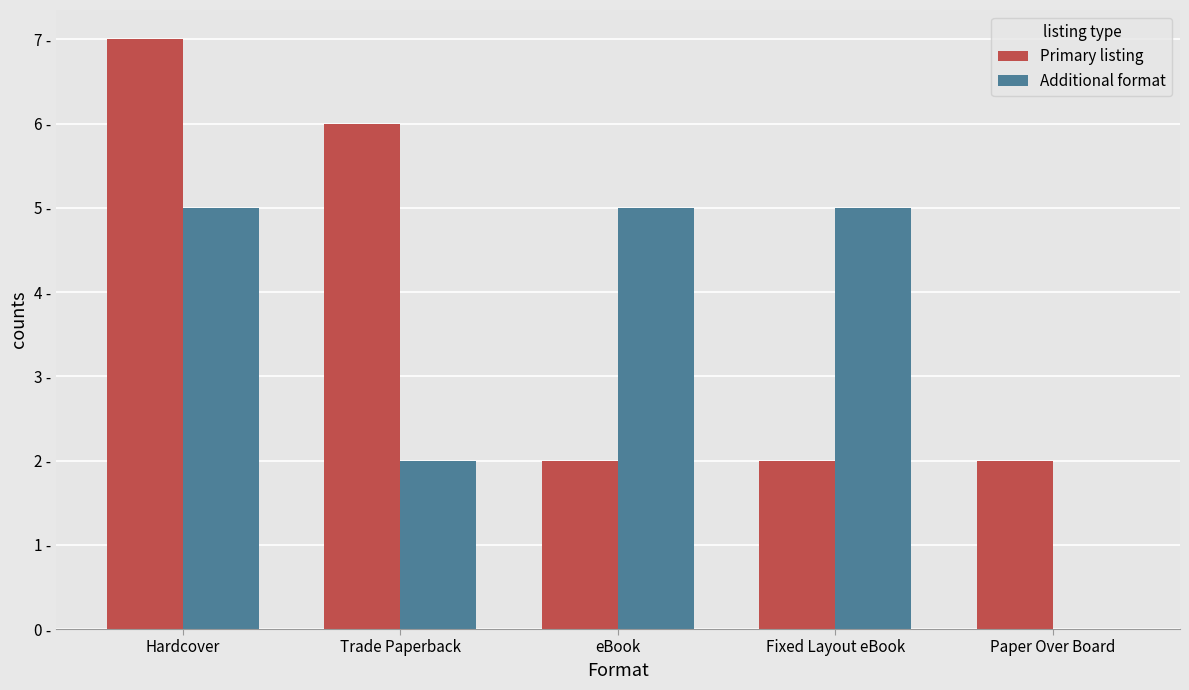

Are the bars horizontal?

No